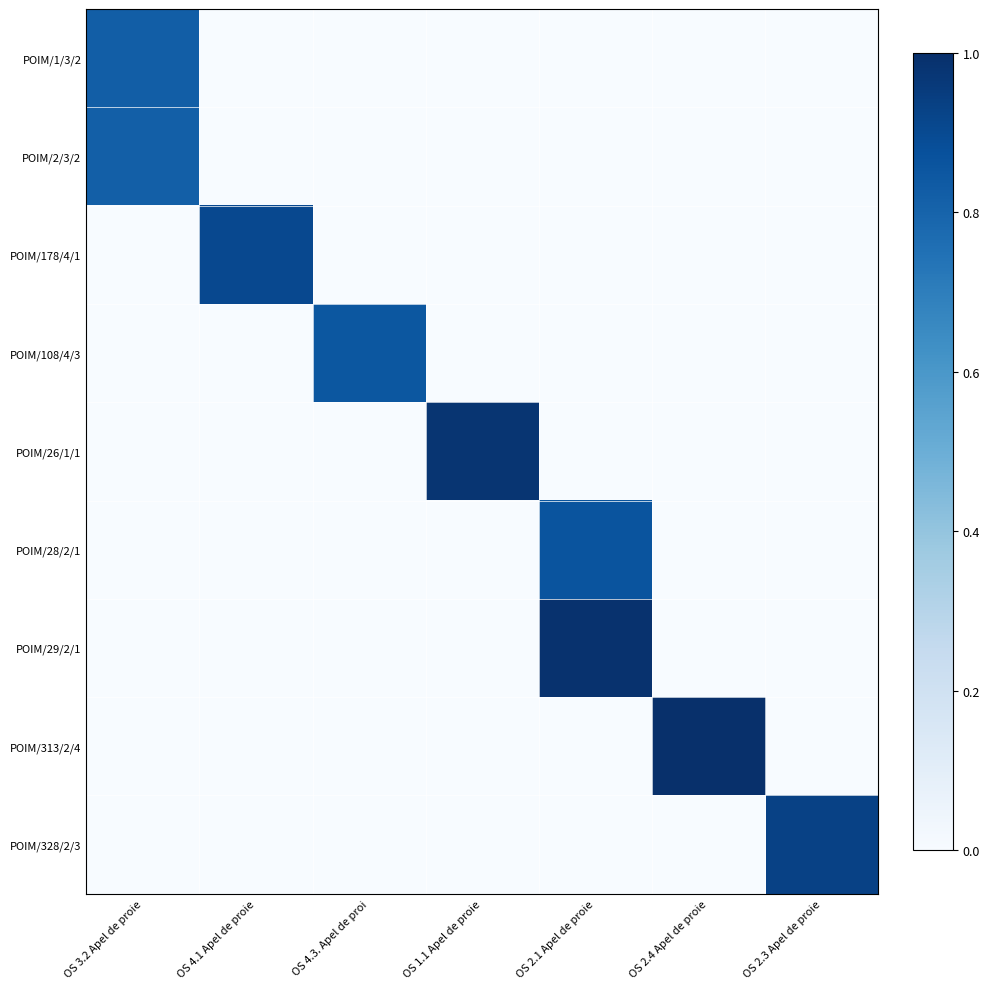

Rank the series at OS 4.3. Apel de proi from lowest to highest value.

POIM/1/3/2, POIM/2/3/2, POIM/178/4/1, POIM/26/1/1, POIM/28/2/1, POIM/29/2/1, POIM/313/2/4, POIM/328/2/3, POIM/108/4/3